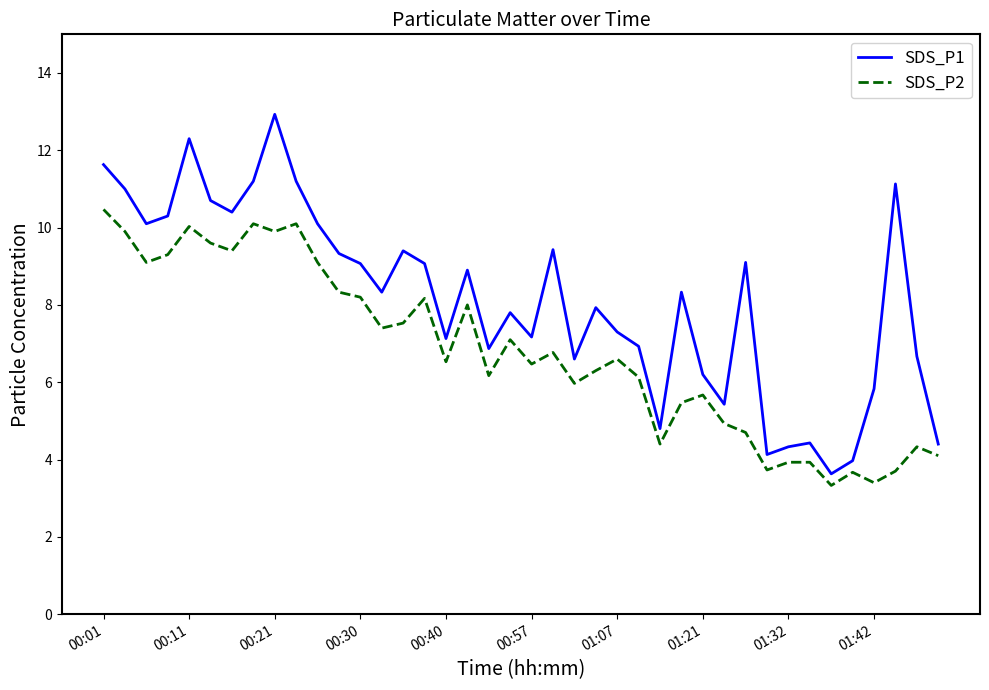

How many distinct data groups are displayed?

2